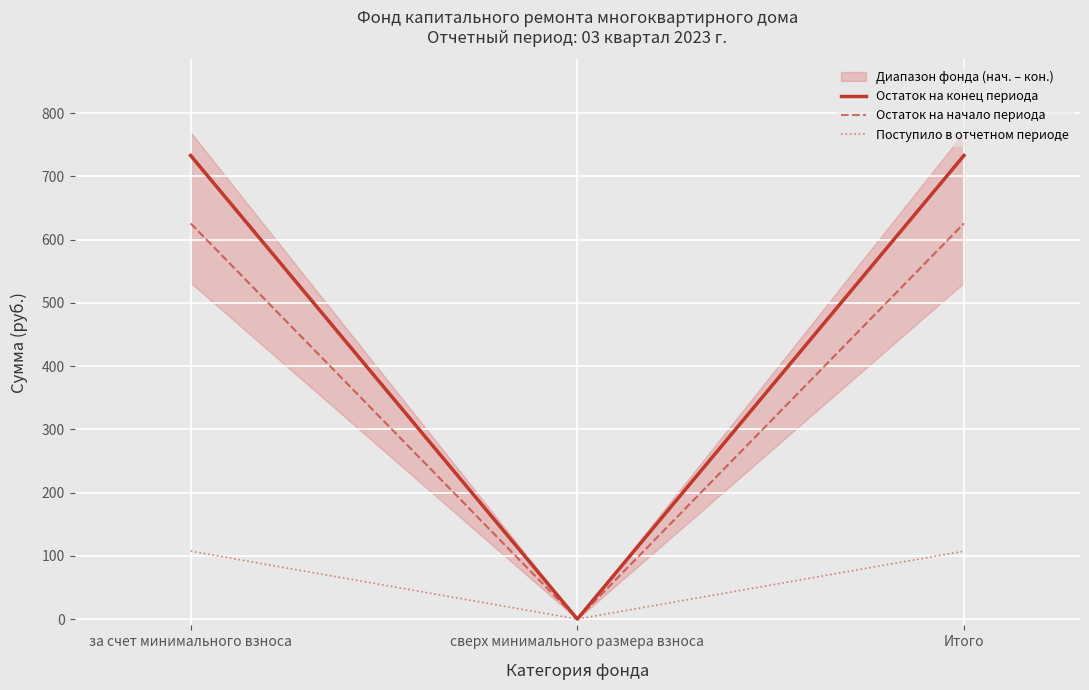

Which series changed the most between за счет минимального взноса and сверх минимального размера взноса?

Остаток на конец периода